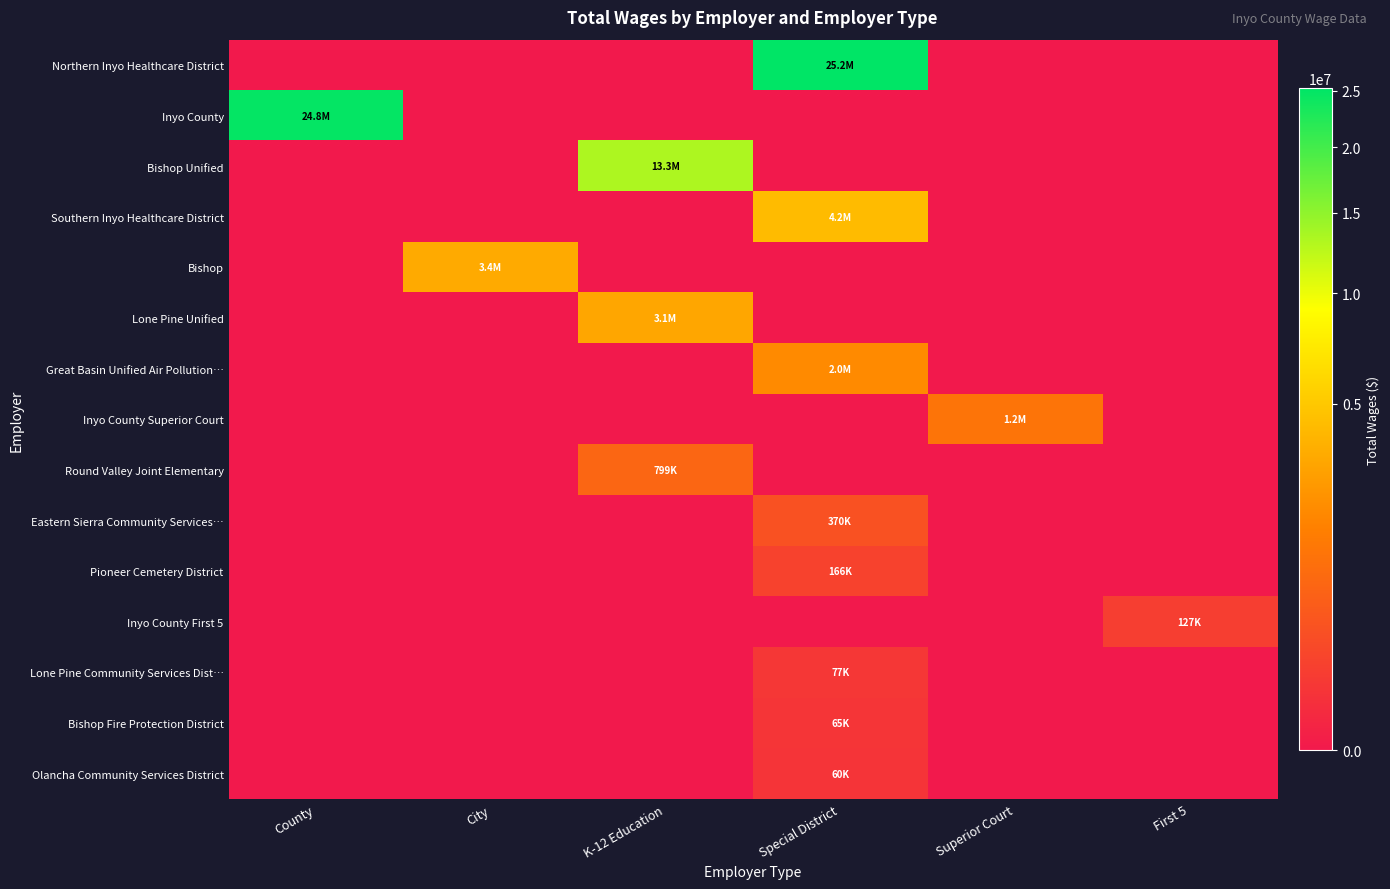

Reading left to right, extract all data points from this chart.

Northern Inyo Healthcare District: County=0	City=0	K-12 Education=0	Special District=25226889	Superior Court=0	First 5=0
Inyo County: County=24785984	City=0	K-12 Education=0	Special District=0	Superior Court=0	First 5=0
Bishop Unified: County=0	City=0	K-12 Education=13253953	Special District=0	Superior Court=0	First 5=0
Southern Inyo Healthcare District: County=0	City=0	K-12 Education=0	Special District=4212764	Superior Court=0	First 5=0
Bishop: County=0	City=3373891	K-12 Education=0	Special District=0	Superior Court=0	First 5=0
Lone Pine Unified: County=0	City=0	K-12 Education=3128079	Special District=0	Superior Court=0	First 5=0
Great Basin Unified Air Pollution…: County=0	City=0	K-12 Education=0	Special District=1993238	Superior Court=0	First 5=0
Inyo County Superior Court: County=0	City=0	K-12 Education=0	Special District=0	Superior Court=1221393	First 5=0
Round Valley Joint Elementary: County=0	City=0	K-12 Education=798904	Special District=0	Superior Court=0	First 5=0
Eastern Sierra Community Services…: County=0	City=0	K-12 Education=0	Special District=369843	Superior Court=0	First 5=0
Pioneer Cemetery District: County=0	City=0	K-12 Education=0	Special District=166227	Superior Court=0	First 5=0
Inyo County First 5: County=0	City=0	K-12 Education=0	Special District=0	Superior Court=0	First 5=126834
Lone Pine Community Services Dist…: County=0	City=0	K-12 Education=0	Special District=77009	Superior Court=0	First 5=0
Bishop Fire Protection District: County=0	City=0	K-12 Education=0	Special District=65370	Superior Court=0	First 5=0
Olancha Community Services District: County=0	City=0	K-12 Education=0	Special District=59637	Superior Court=0	First 5=0